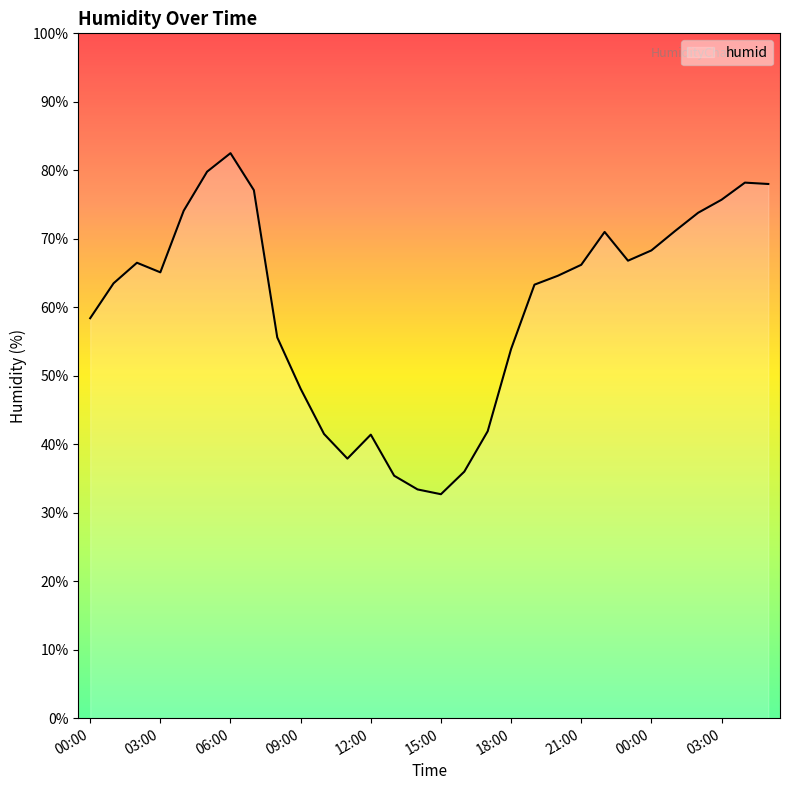

What is the maximum value shown in the chart?

82.5